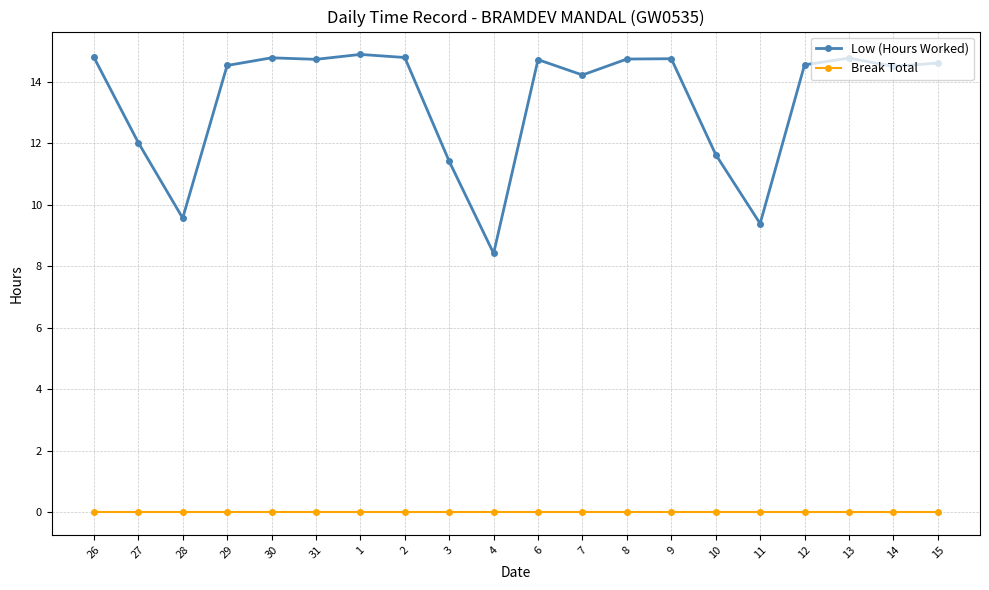

Is this an area chart (filled region under the line)?

No